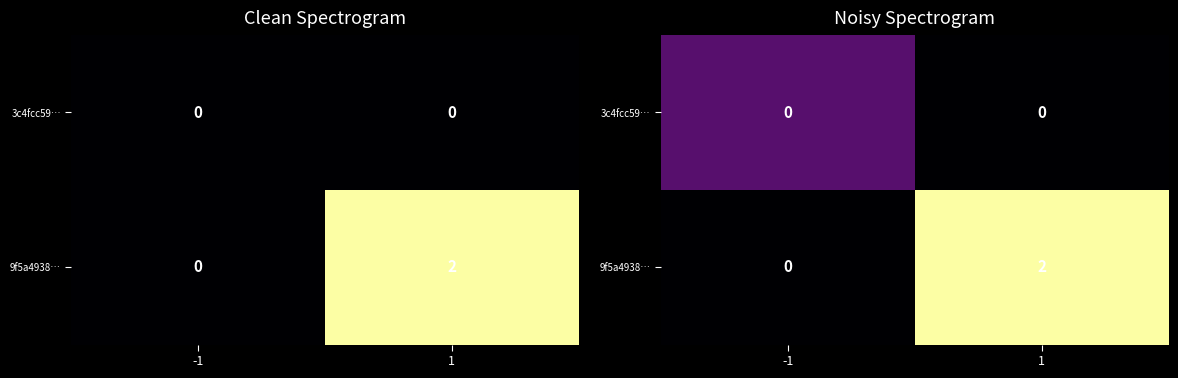

Where is 9f5a4938… nearest to the value 1?

-1